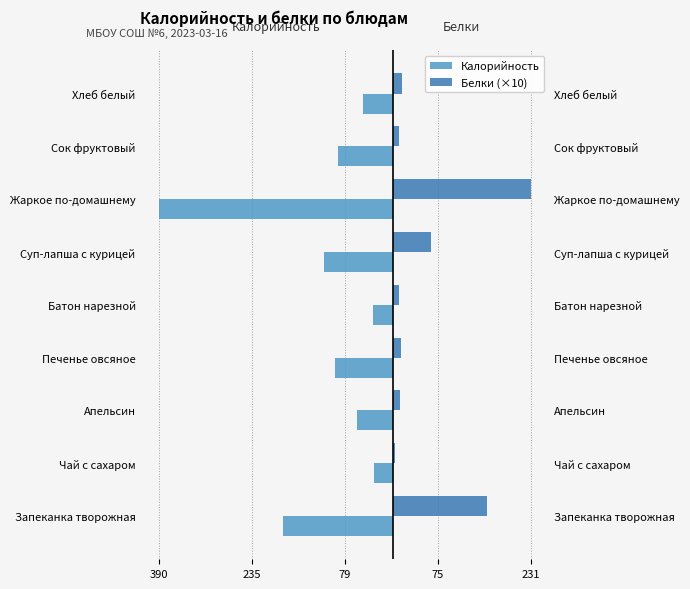

Where is Калорийность nearest to the value -210?

Запеканка творожная